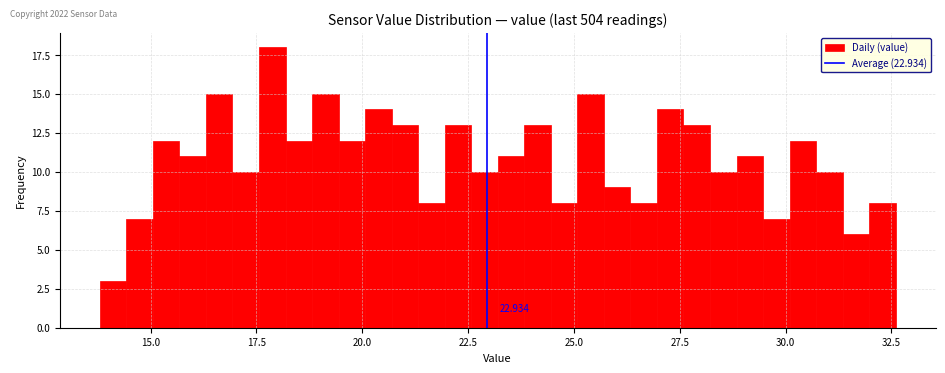

Read against the x-axis, roughly where is the centre of the tallest bar?

18.0